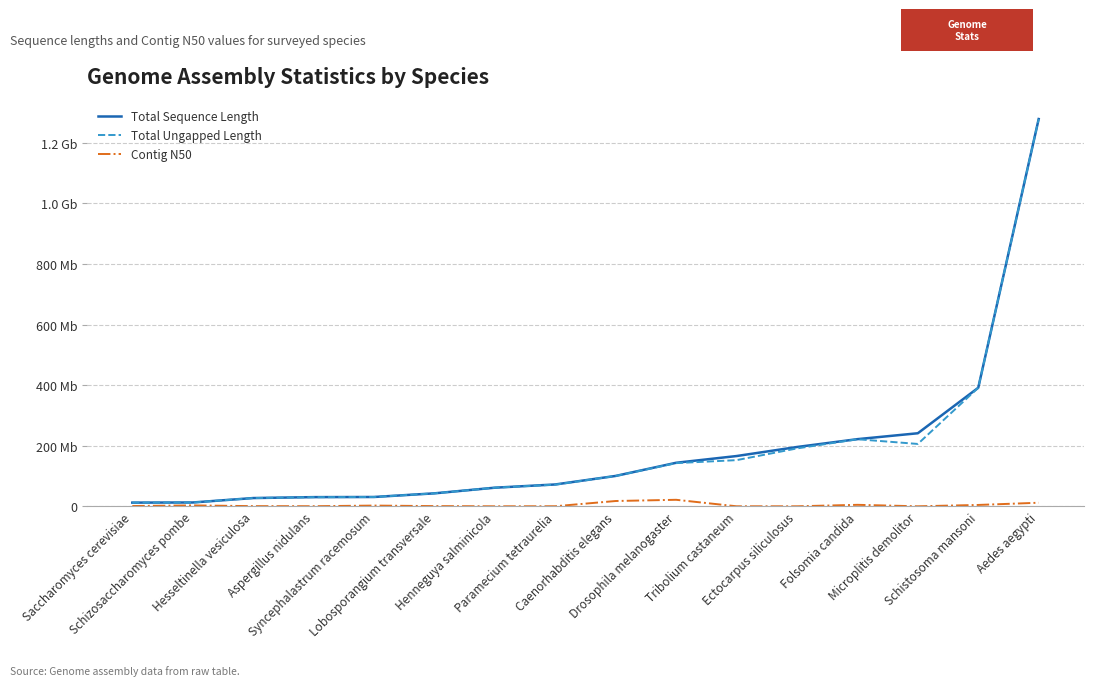

What is the label of the 2nd point from the right?

Schistosoma mansoni